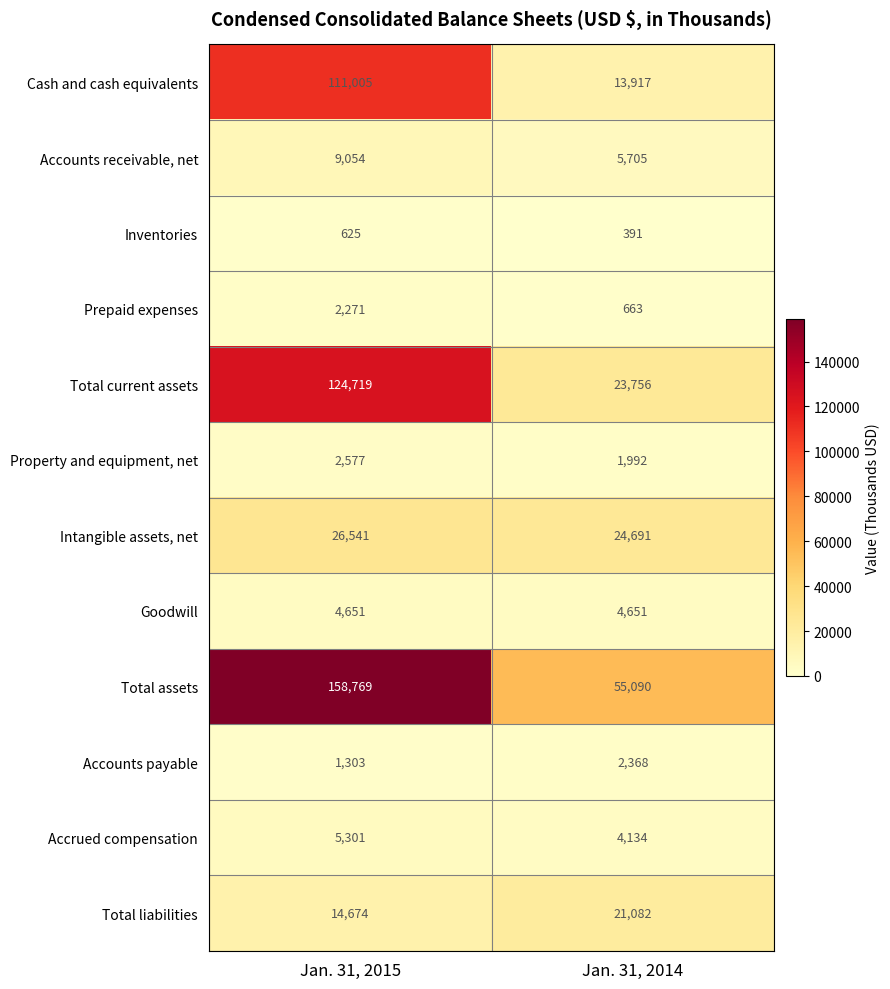

What is the approximate value of Total current assets at Jan. 31, 2014?

23756